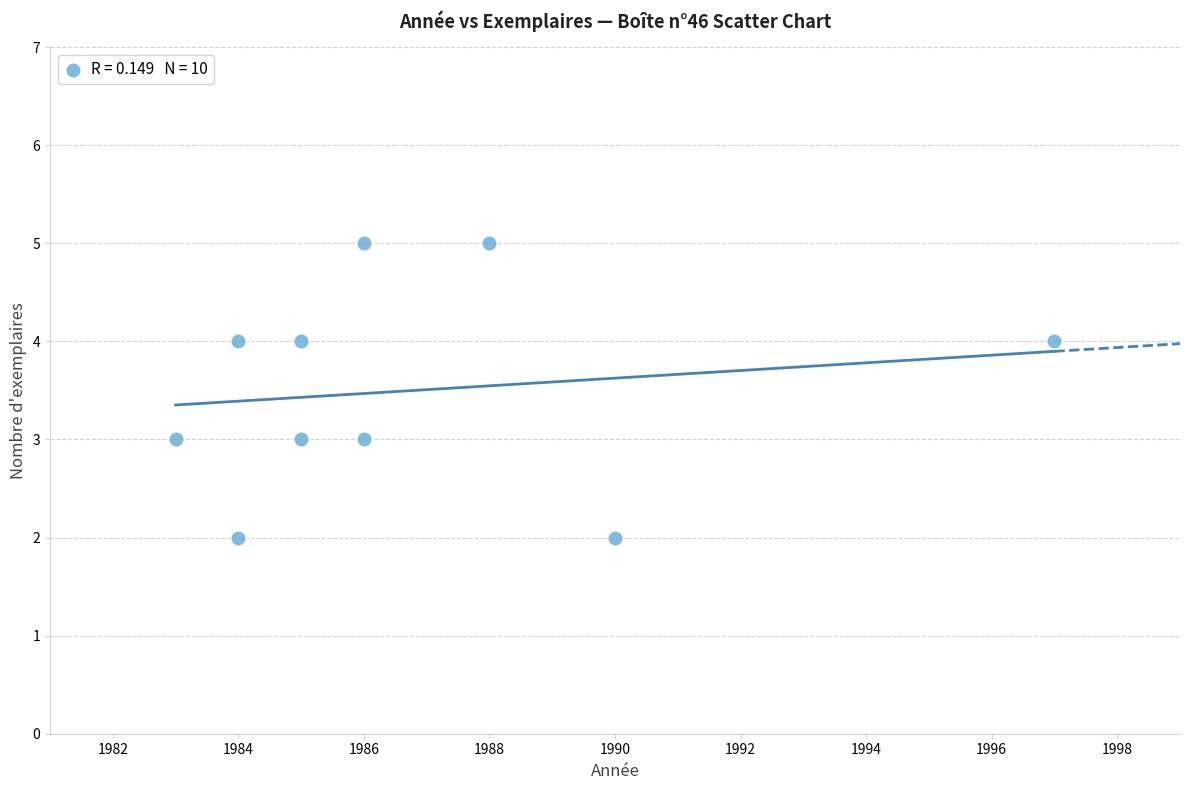

What is the range of Y values (max minus min)?

3